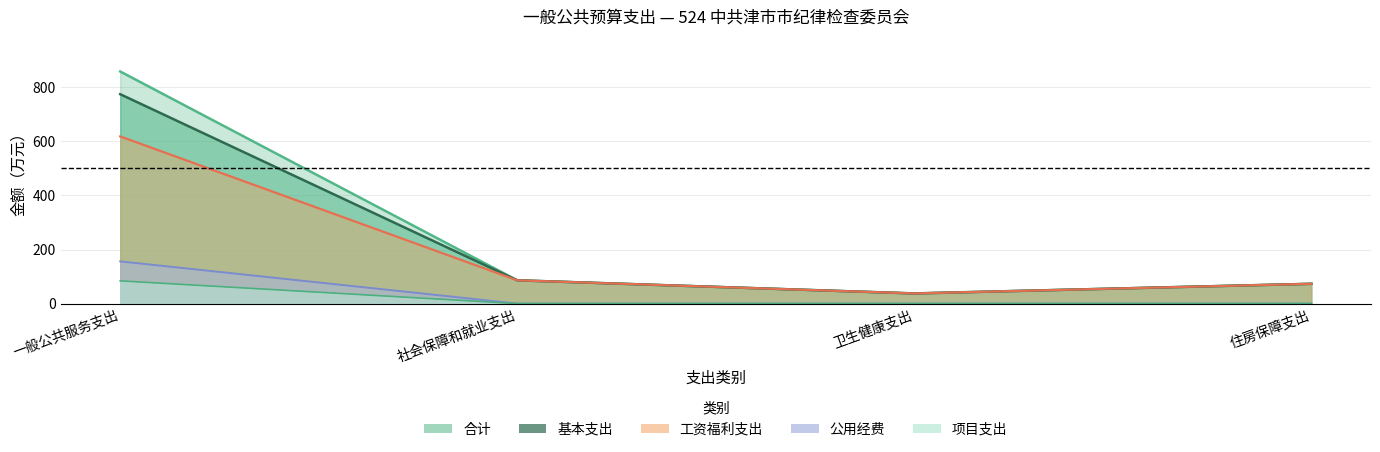

List the labels in order of 项目支出 value, largest first.

一般公共服务支出, 社会保障和就业支出, 卫生健康支出, 住房保障支出